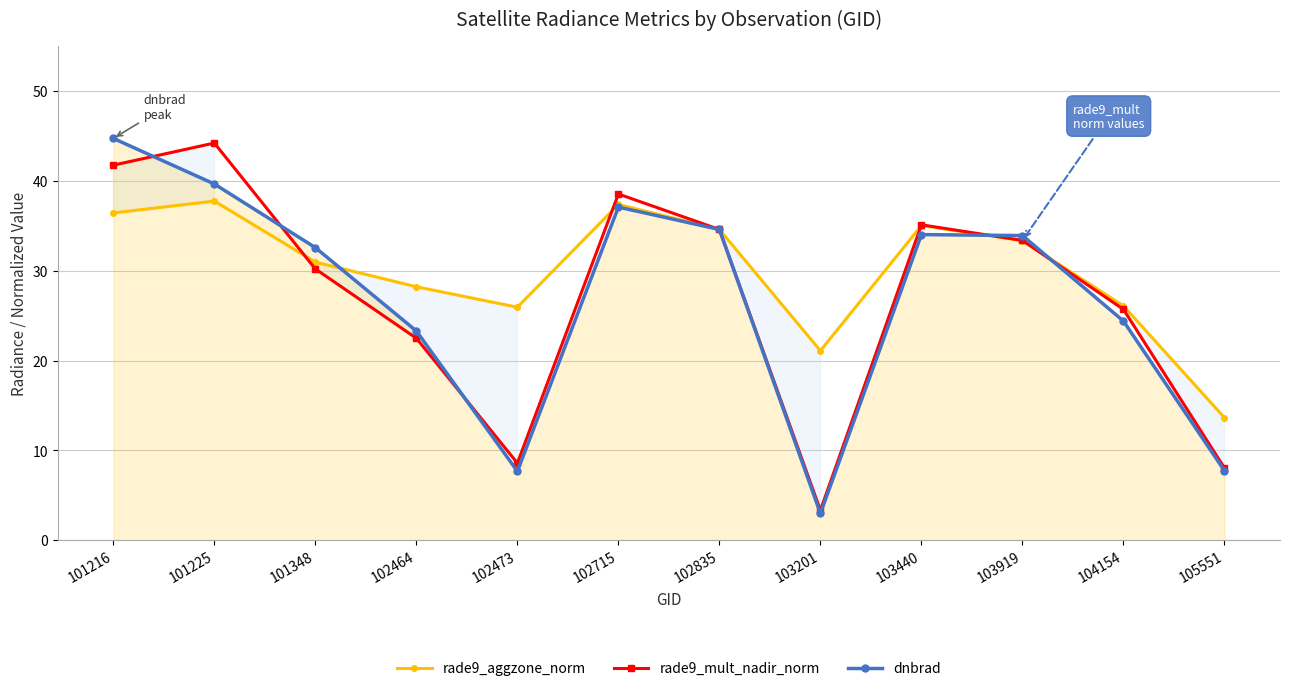

How many data points in rade9_aggzone_norm are above 33?

6